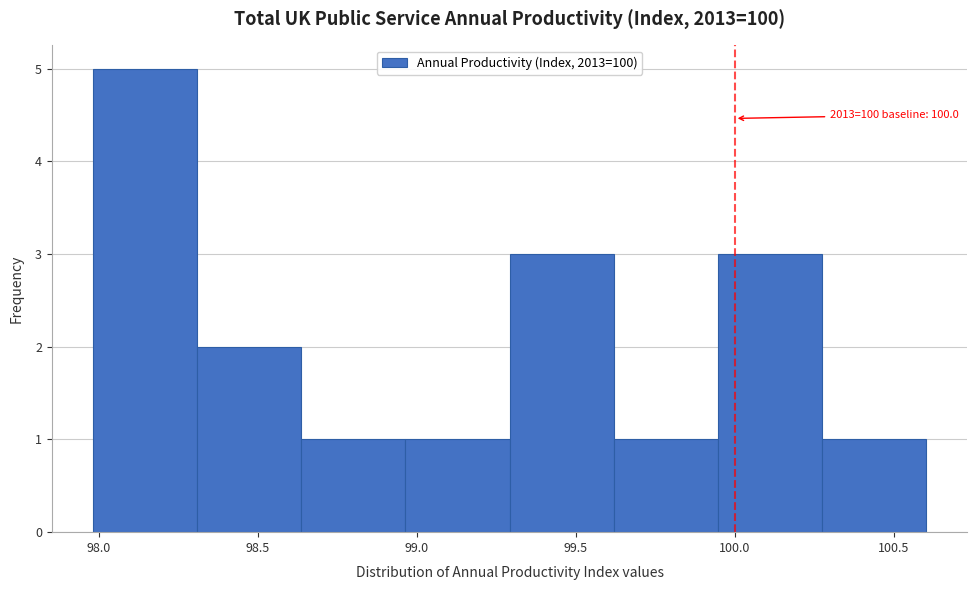

Over which range of the x-axis is the bar tallest?

98.00 to 98.30